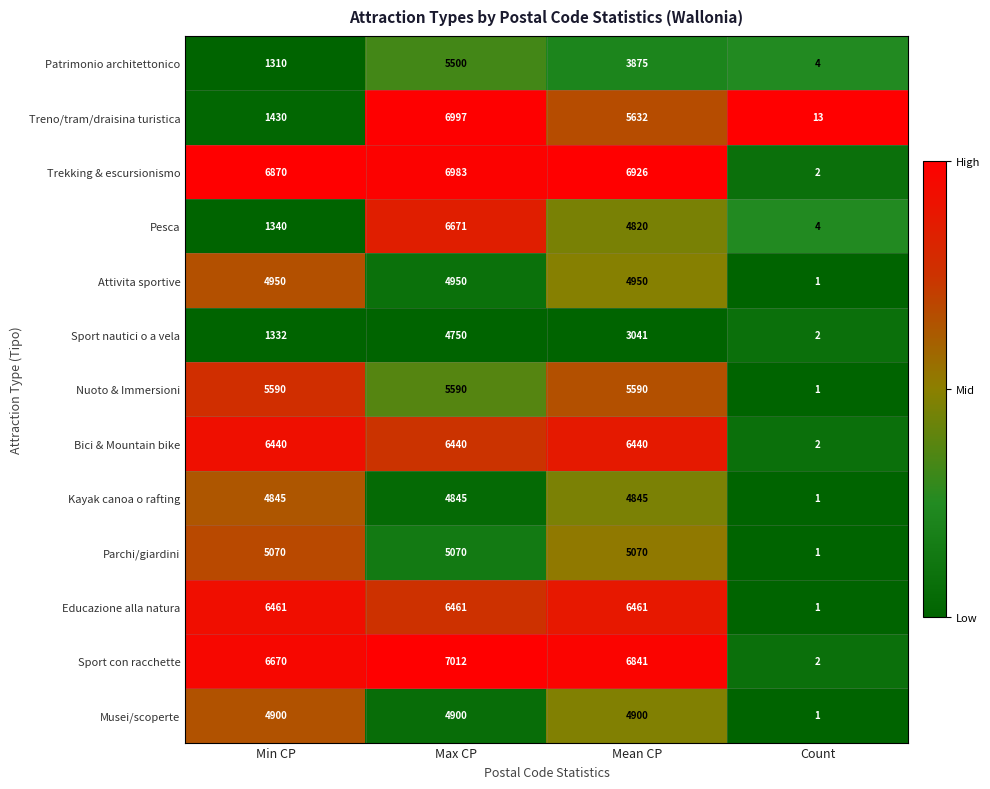

What is the total value across all series at Min CP?

57208